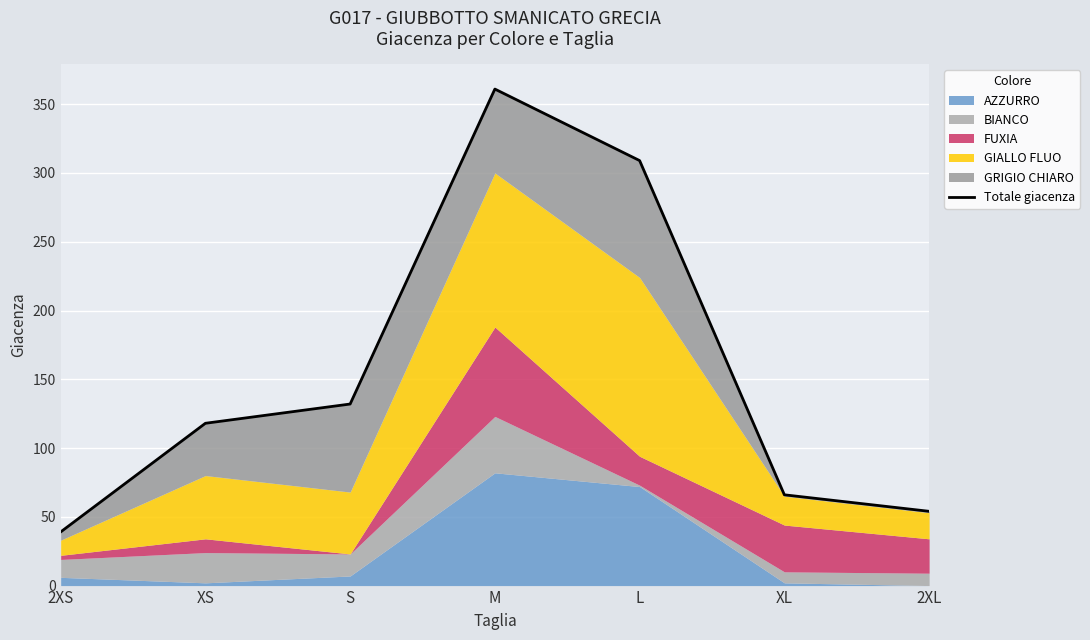

What is the change in value from 2XS to 2XL?

+15